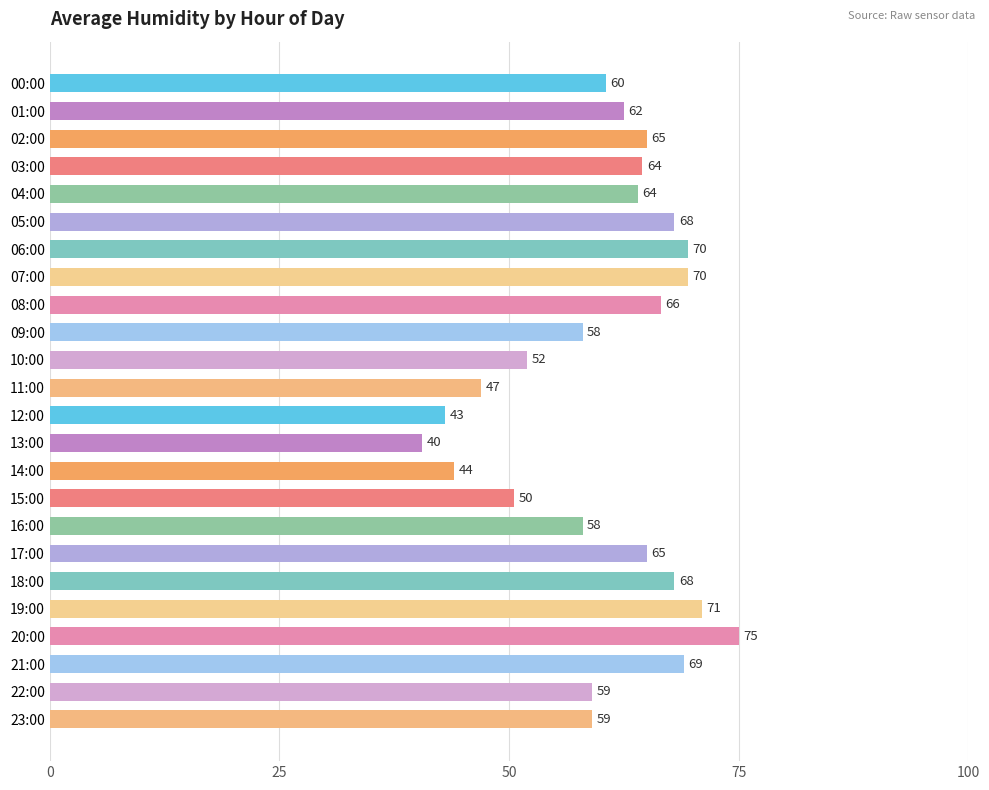

Which has a higher value, 18:00 or 06:00?

06:00